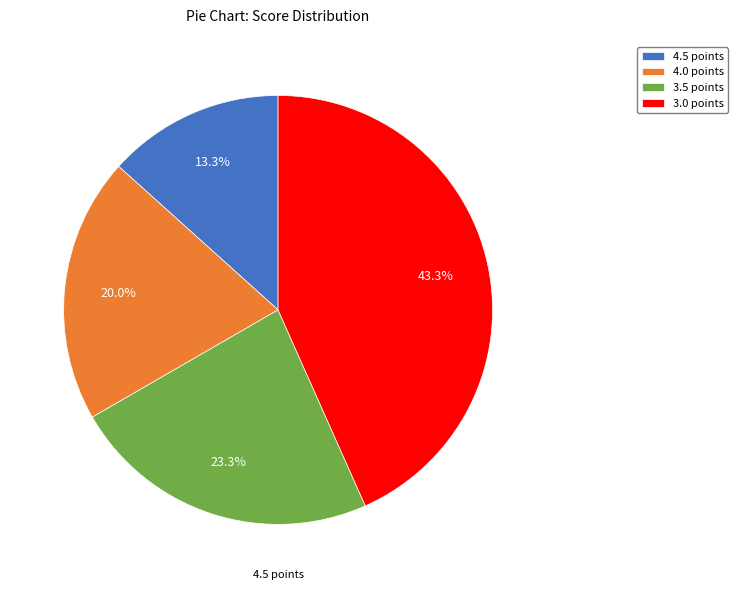

Count the number of slices in the pie.

4